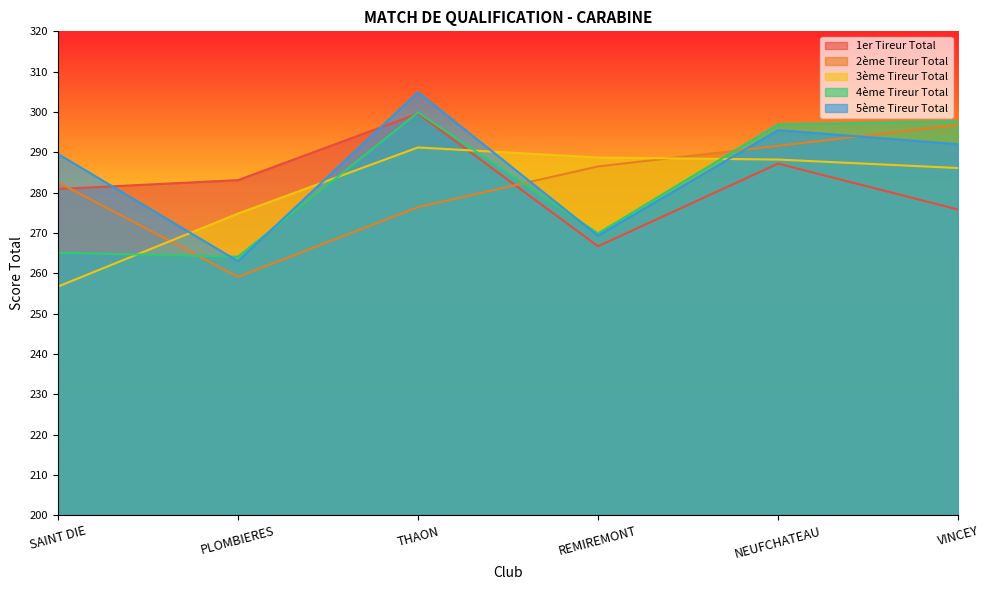

How many values in the 3ème Tireur Total series are below 288?

3